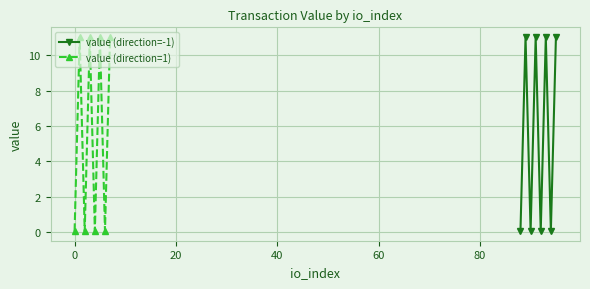

How many lines are shown in the chart?

2